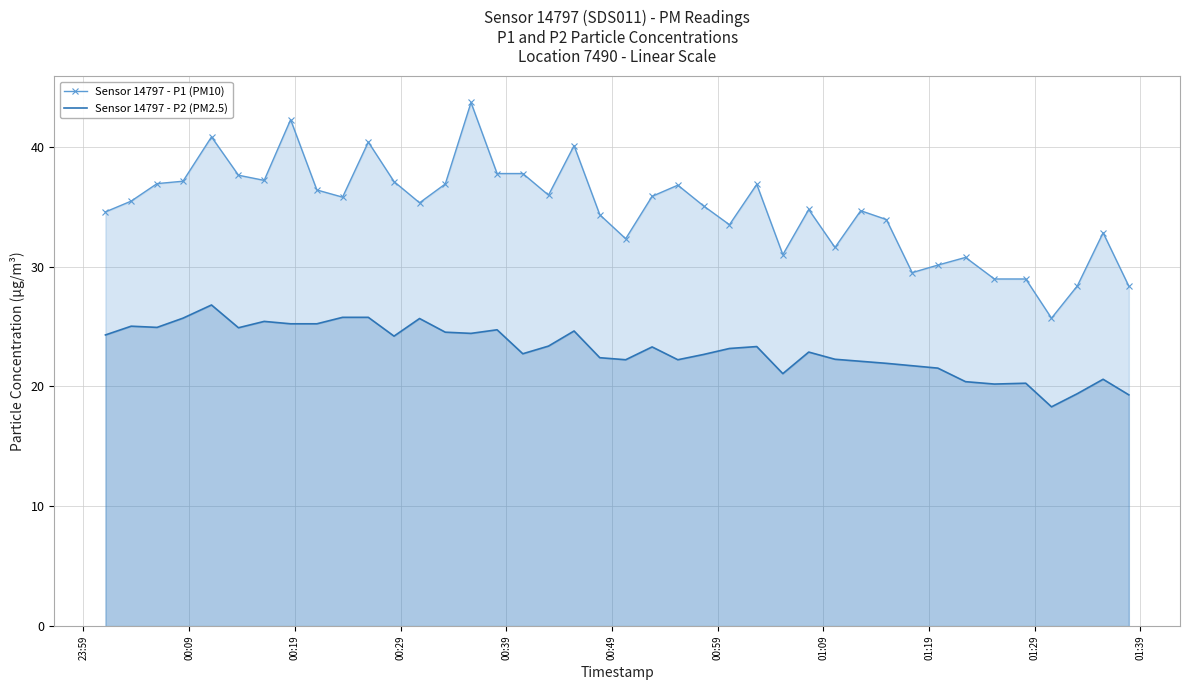

What is the lowest value of the Sensor 14797 - P2 (PM2.5) series?

18.3